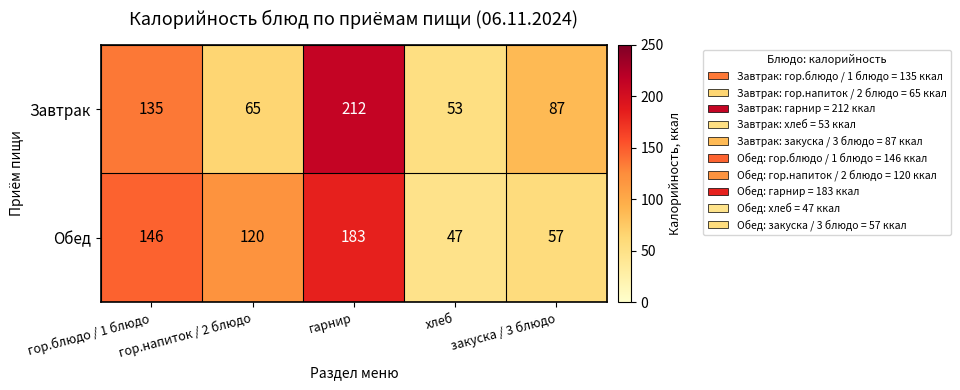

What value does the Завтрак series have at хлеб, to the nearest 10?

50